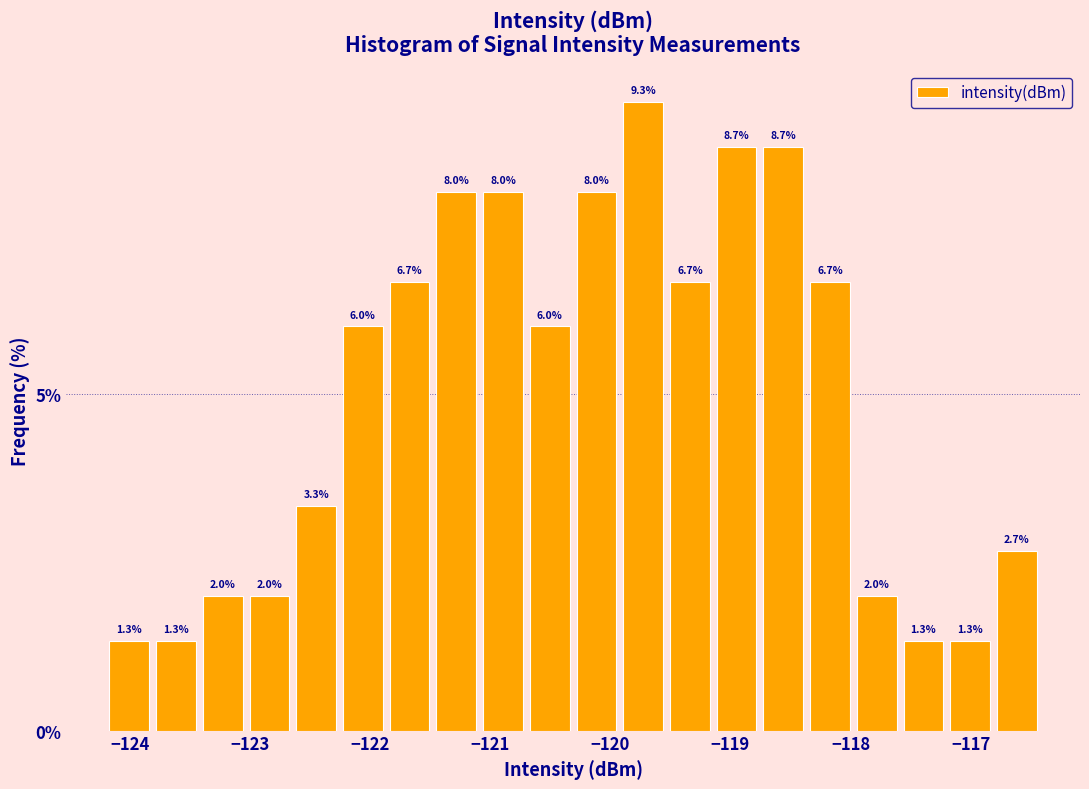

Read against the x-axis, roughly where is the centre of the tallest bar?

-119.7